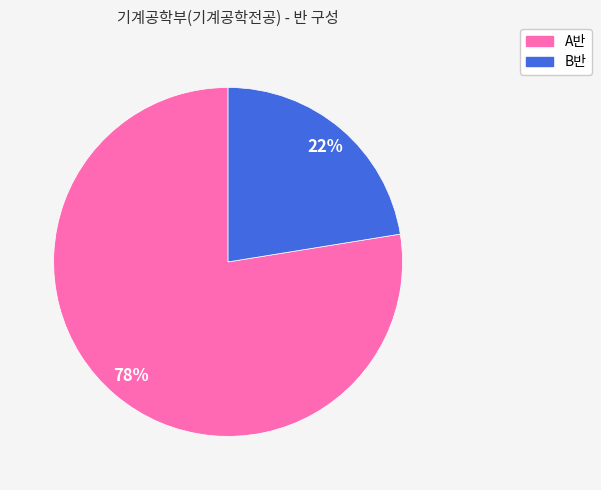

Is there a majority slice in this chart?

Yes